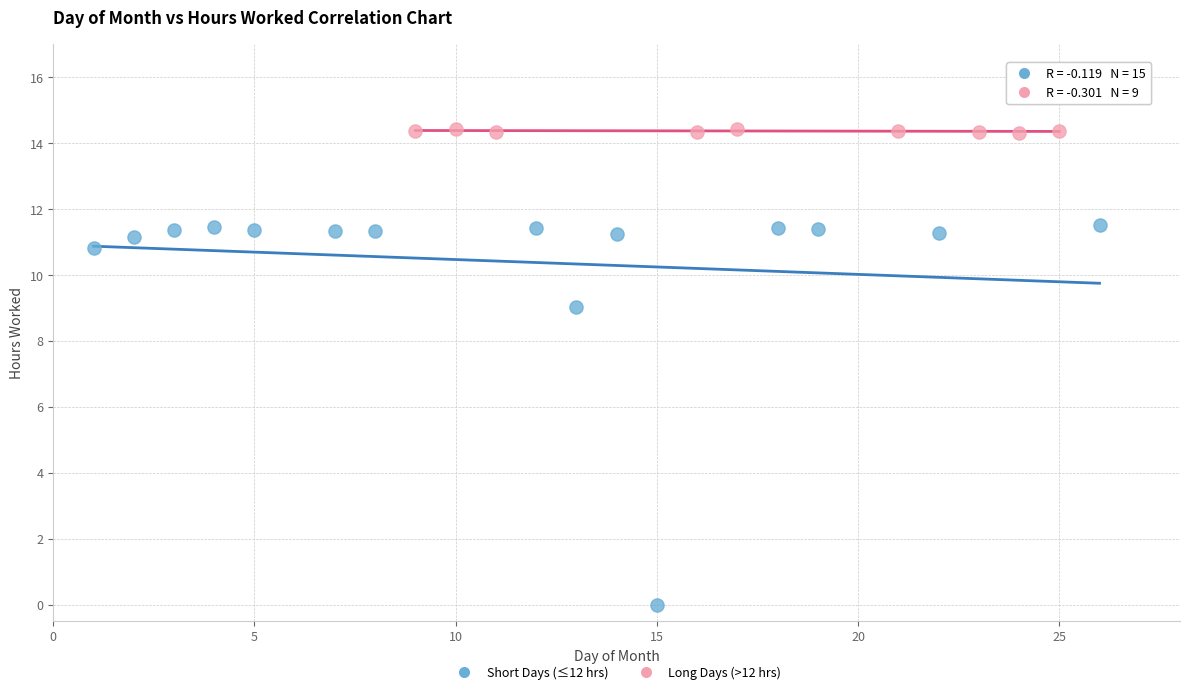

Which series has the widest spread of Y values?

Short Days (≤12 hrs)